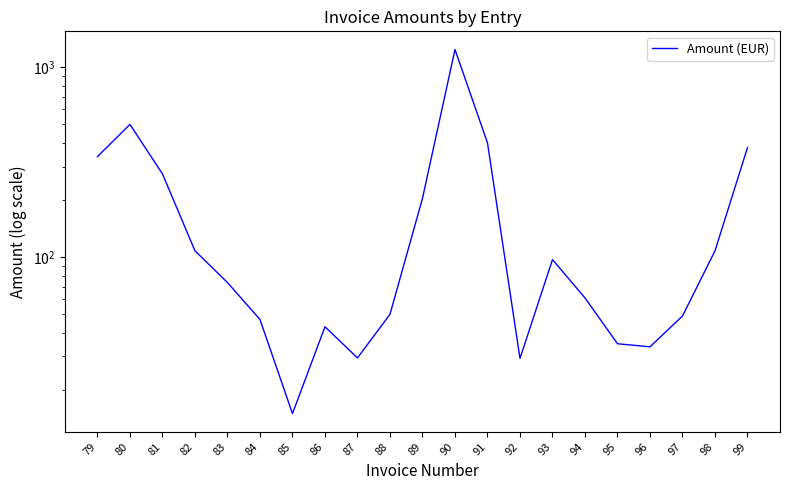

Rank the categories by value from highest to lowest.

90, 80, 91, 99, 79, 81, 89, 82, 98, 93, 83, 94, 88, 97, 84, 86, 95, 96, 87, 92, 85